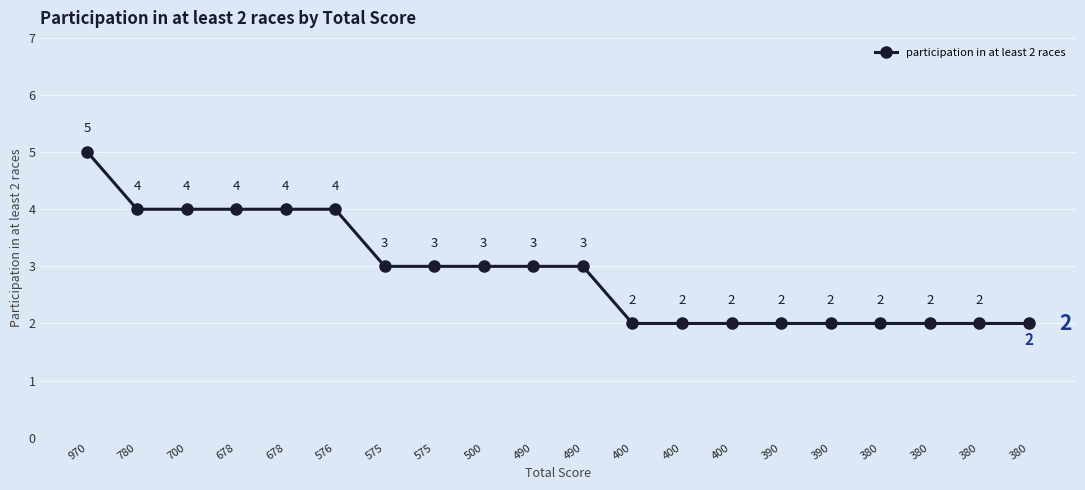

What is the maximum value shown in the chart?

5